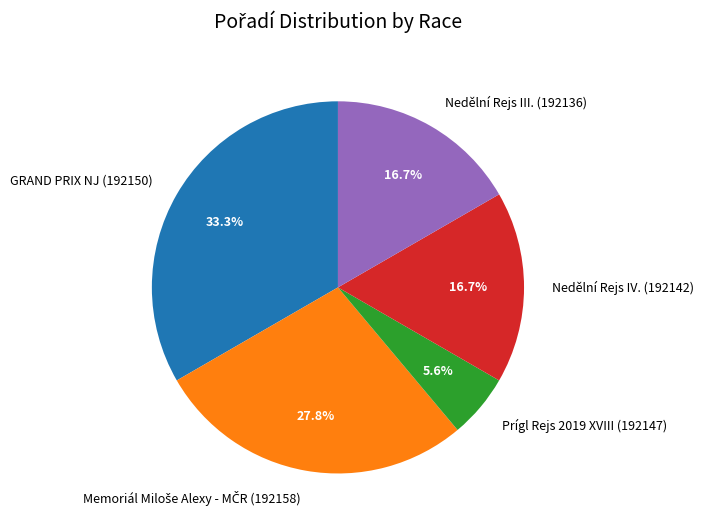

Which slice is the smallest?

Prígl Rejs 2019 XVIII (192147)